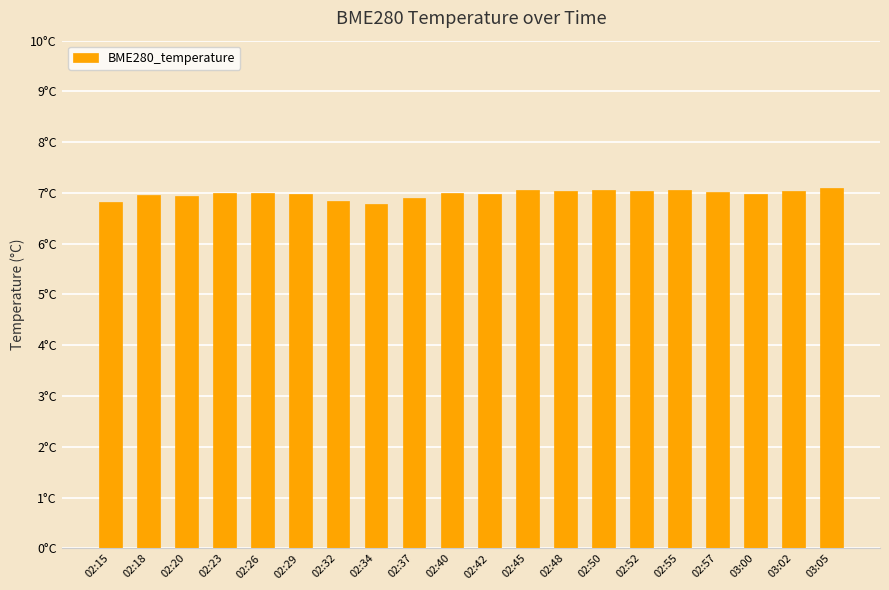

Between 02:40 and 02:15, which is larger?

02:40